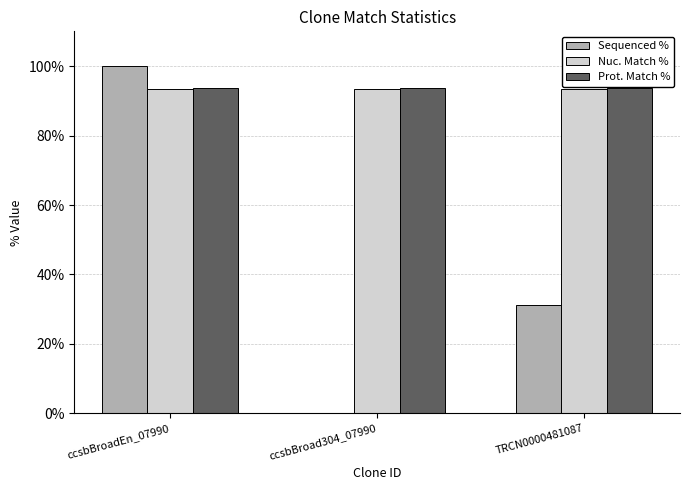

Which series changed the most between ccsbBroadEn_07990 and TRCN0000481087?

Sequenced %